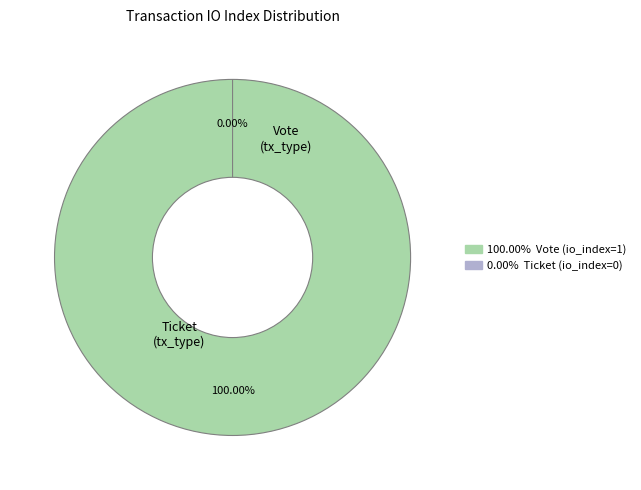

To the nearest percent, what percentage of the pie is Vote (io_index=1)?

100%